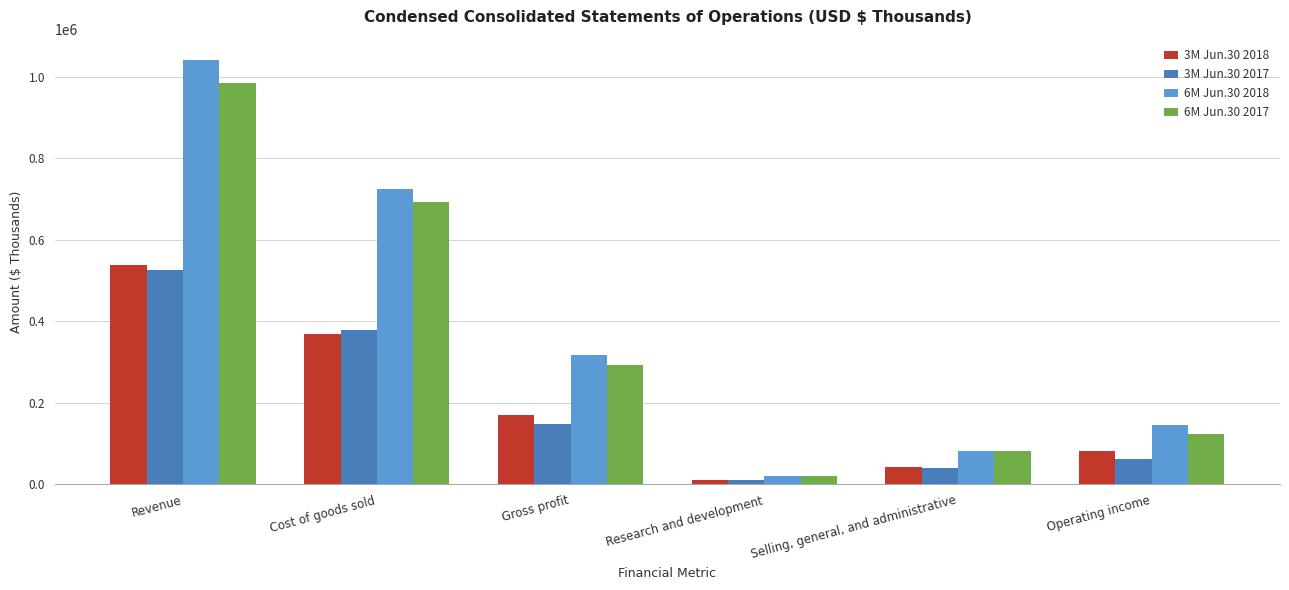

Where does the 3M Jun.30 2017 series first go above 147837?

Revenue